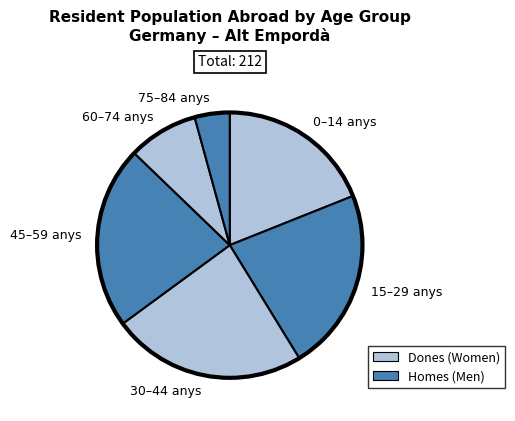

Is it true that 45–59 anys is 22% of the pie?

True